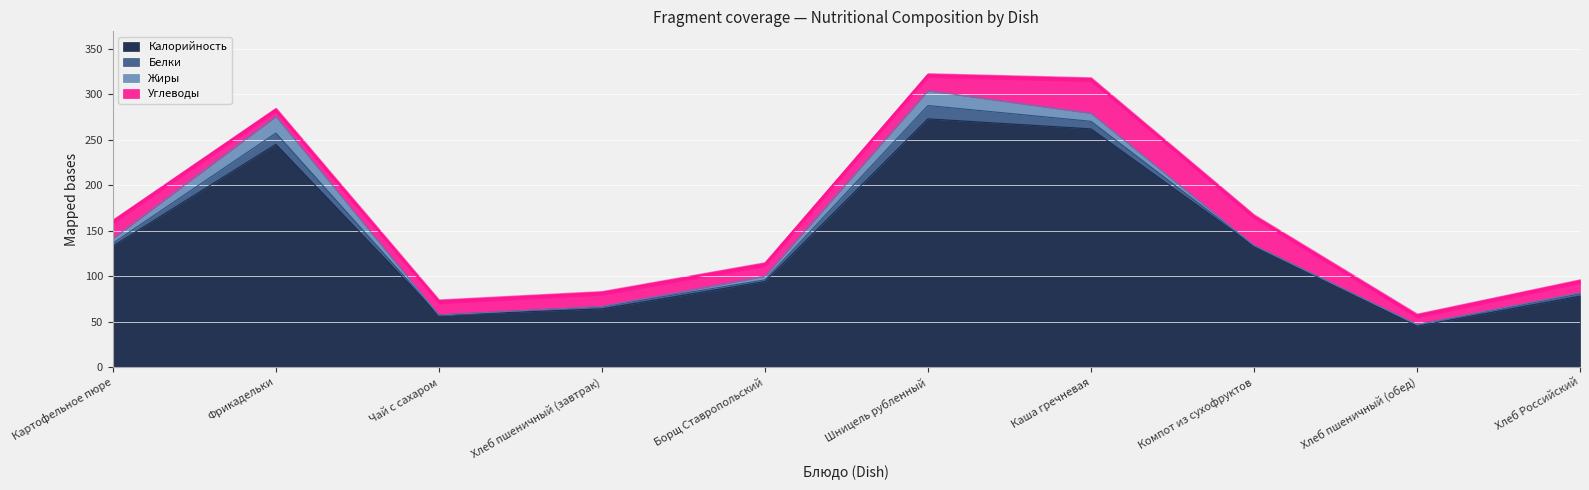

At which label is Калорийность closest to 159?

Картофельное пюре